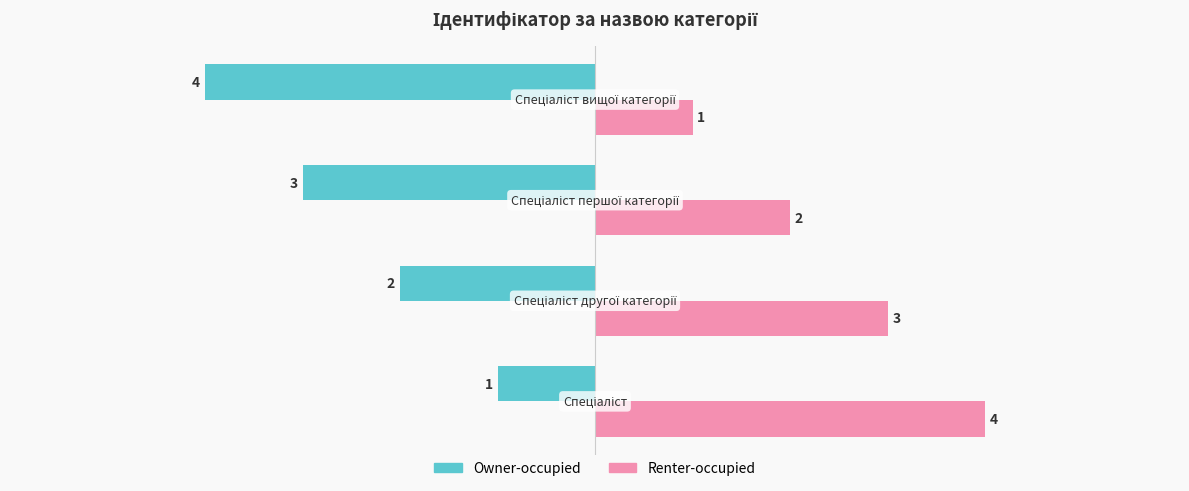

List the series in order of their overall mean, highest first.

Renter-occupied, Owner-occupied